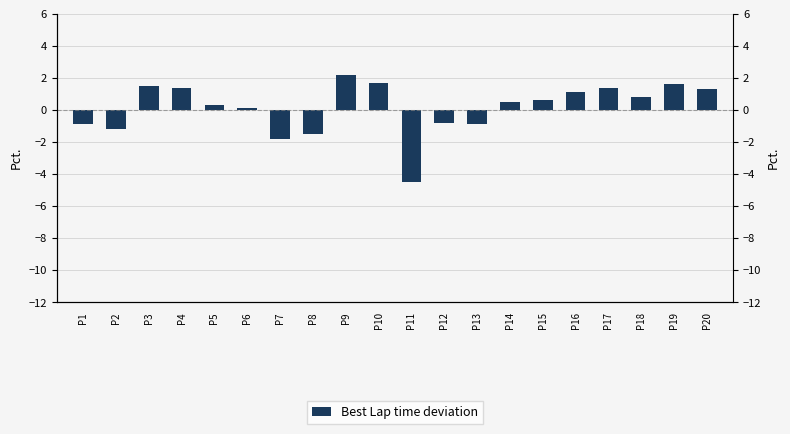

True or false: the data shows 1.3 at P20.

True